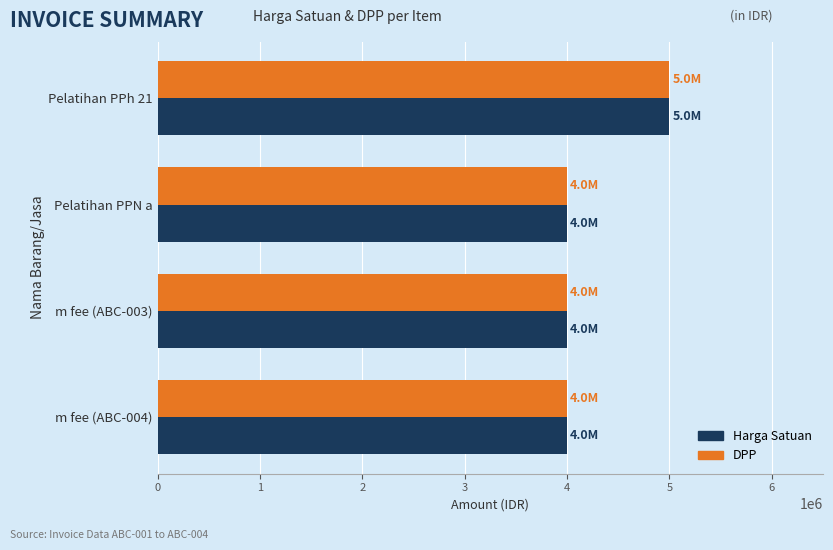

The value of DPP at m fee (ABC-004) is 1938695. True or false?

False